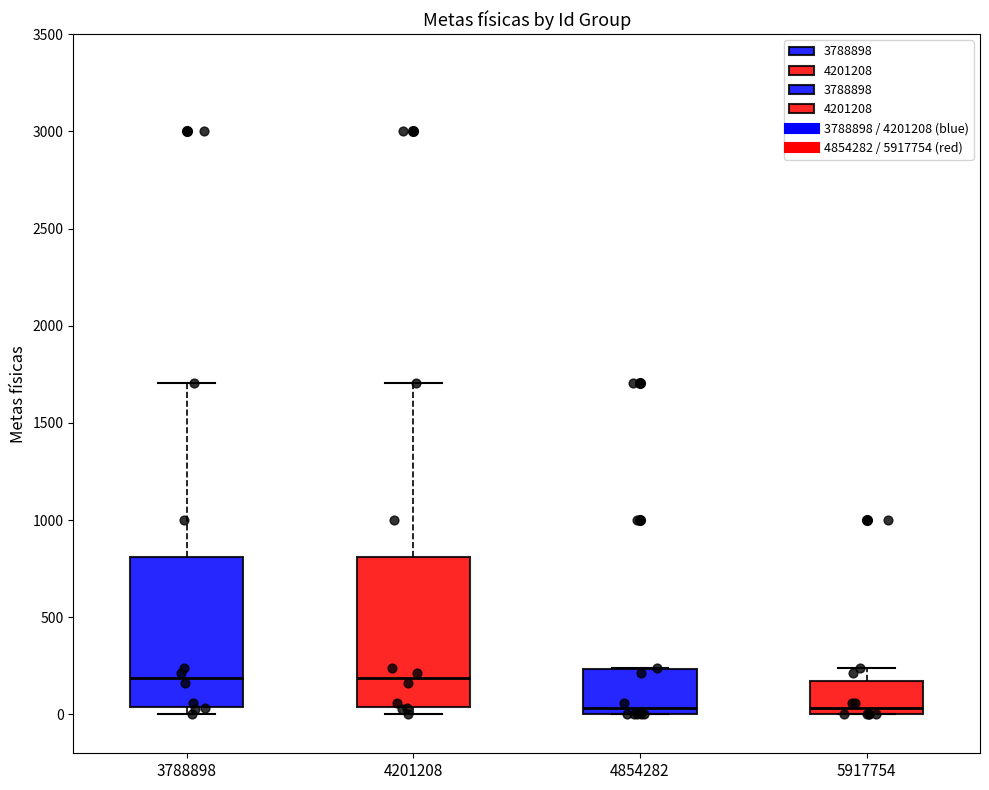

Reading left to right, read every box against the y-axis: the position of its median line, the range the box covers, and the ends of its whiskers. The values are not printed on the chart, so give them approximately, as read against the axis.

3788898: median 200, box 50 to 800, whiskers 0 to 1700
4201208: median 200, box 50 to 800, whiskers 0 to 1700
4854282: median 50, box 0 to 250, whiskers 0 to 250
5917754: median 50, box 0 to 150, whiskers 0 to 250